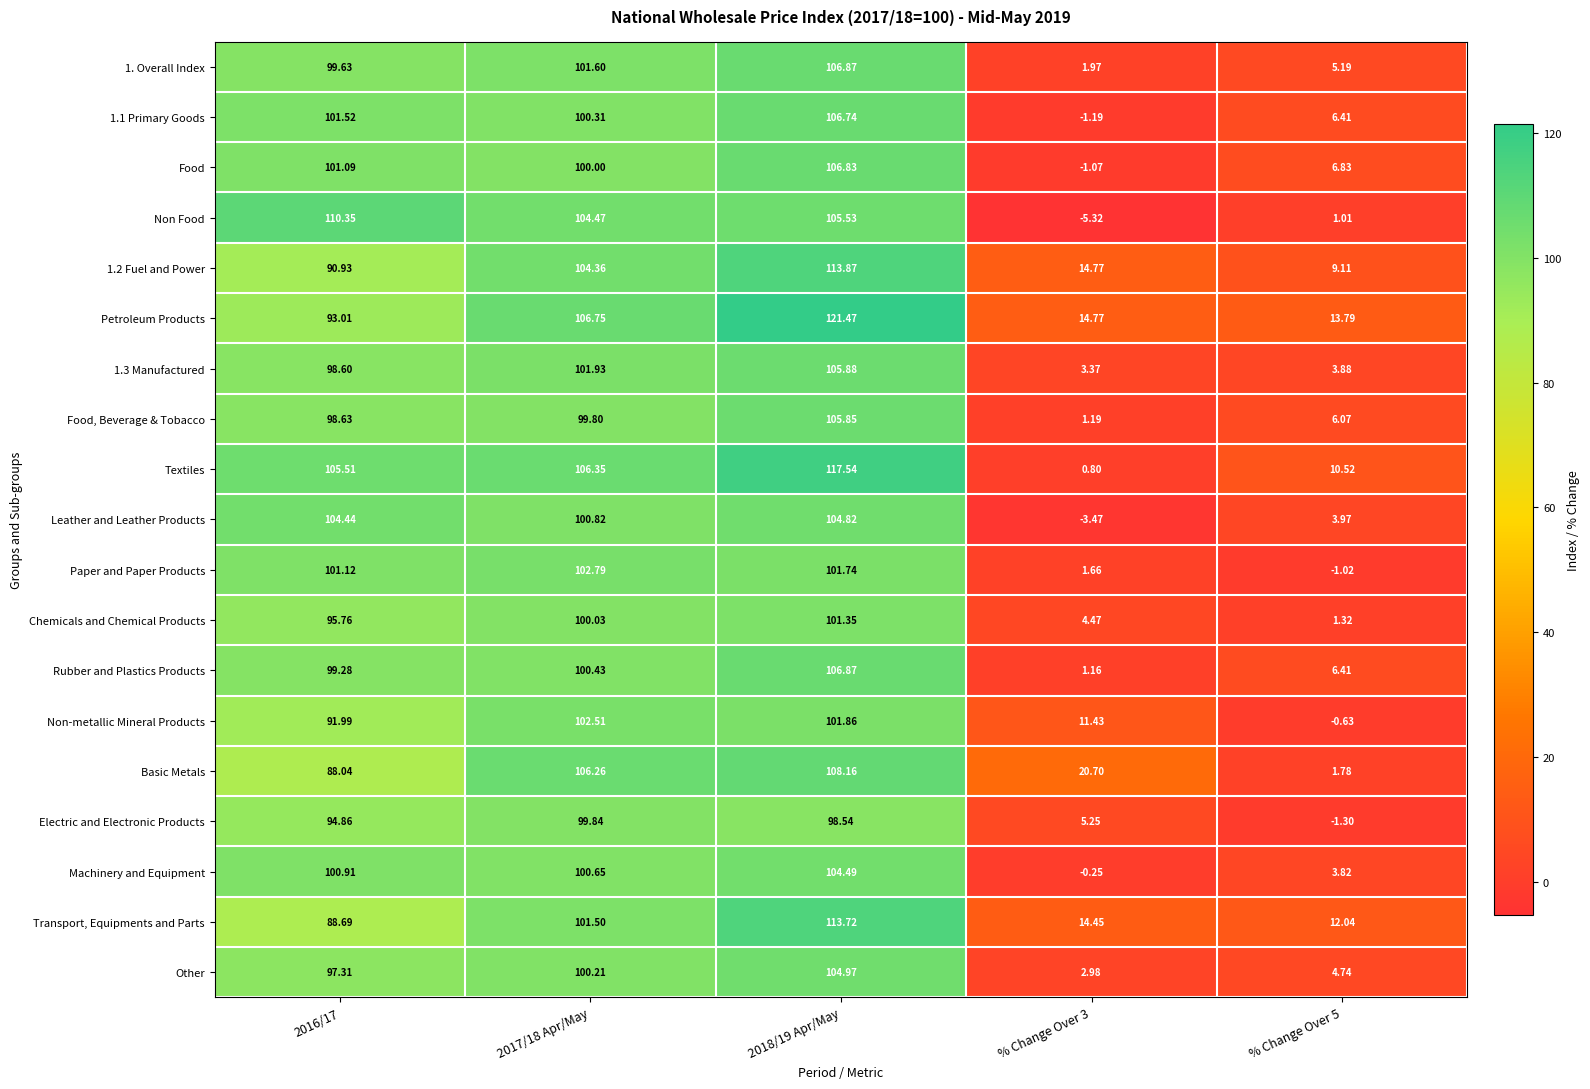

At which category is the sum across all series the highest?

2018/19 Apr/May